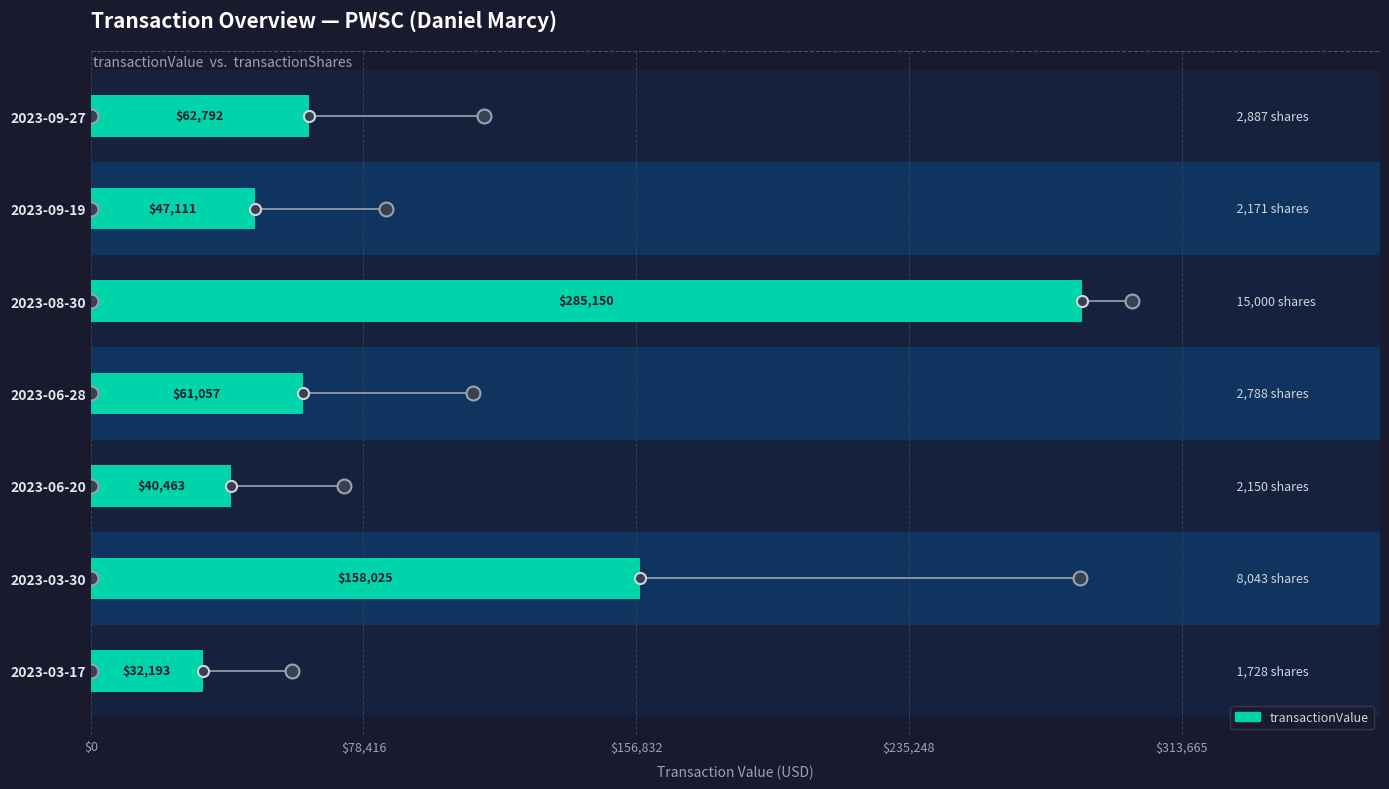

Does the chart contain any negative values?

No